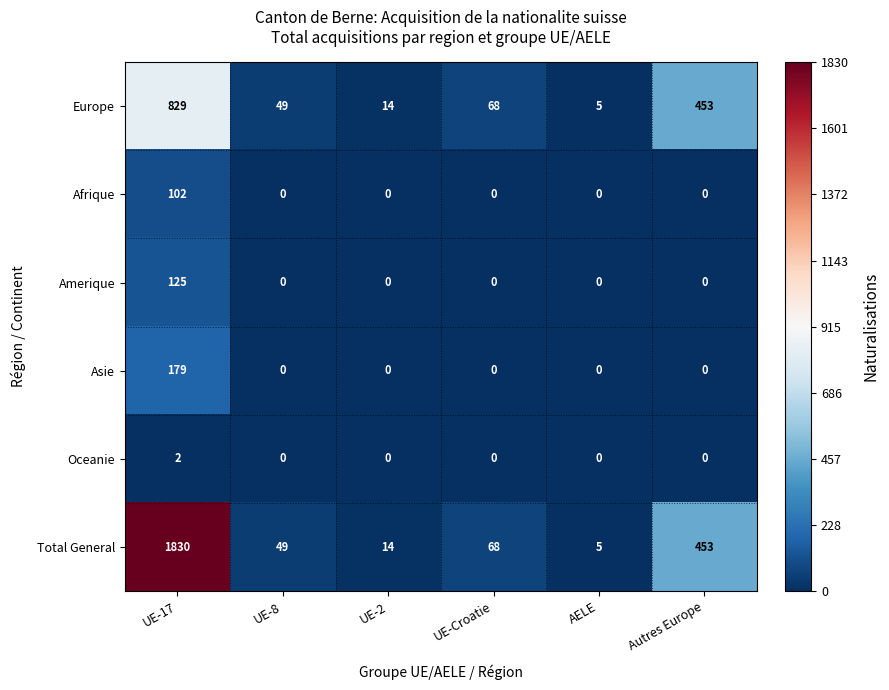

The value of Amerique at AELE is -66. True or false?

False